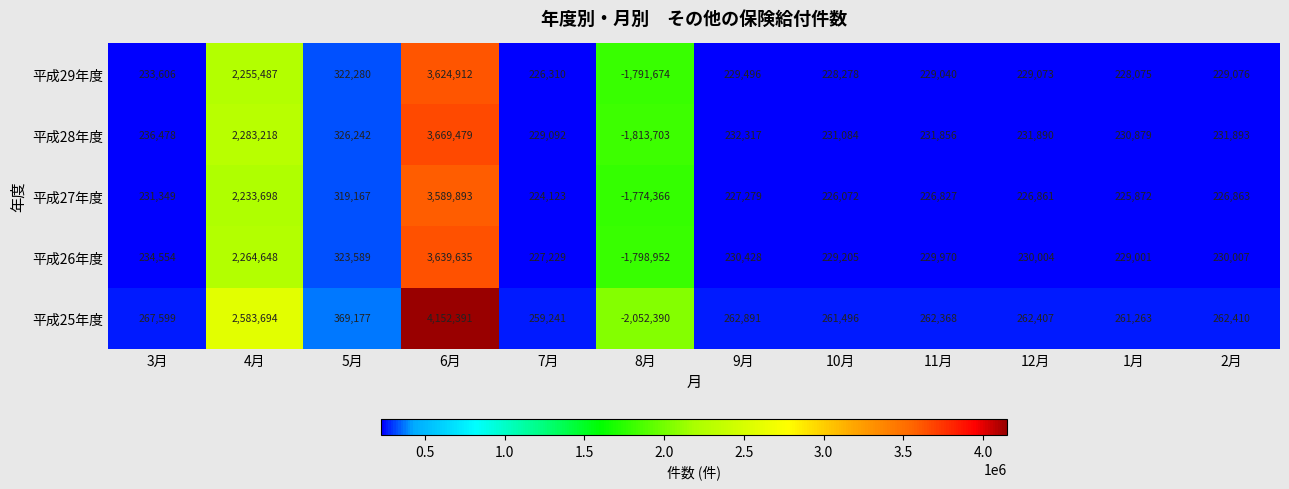

What is the difference between the maximum and minimum values in the 平成27年度 series?

5364259